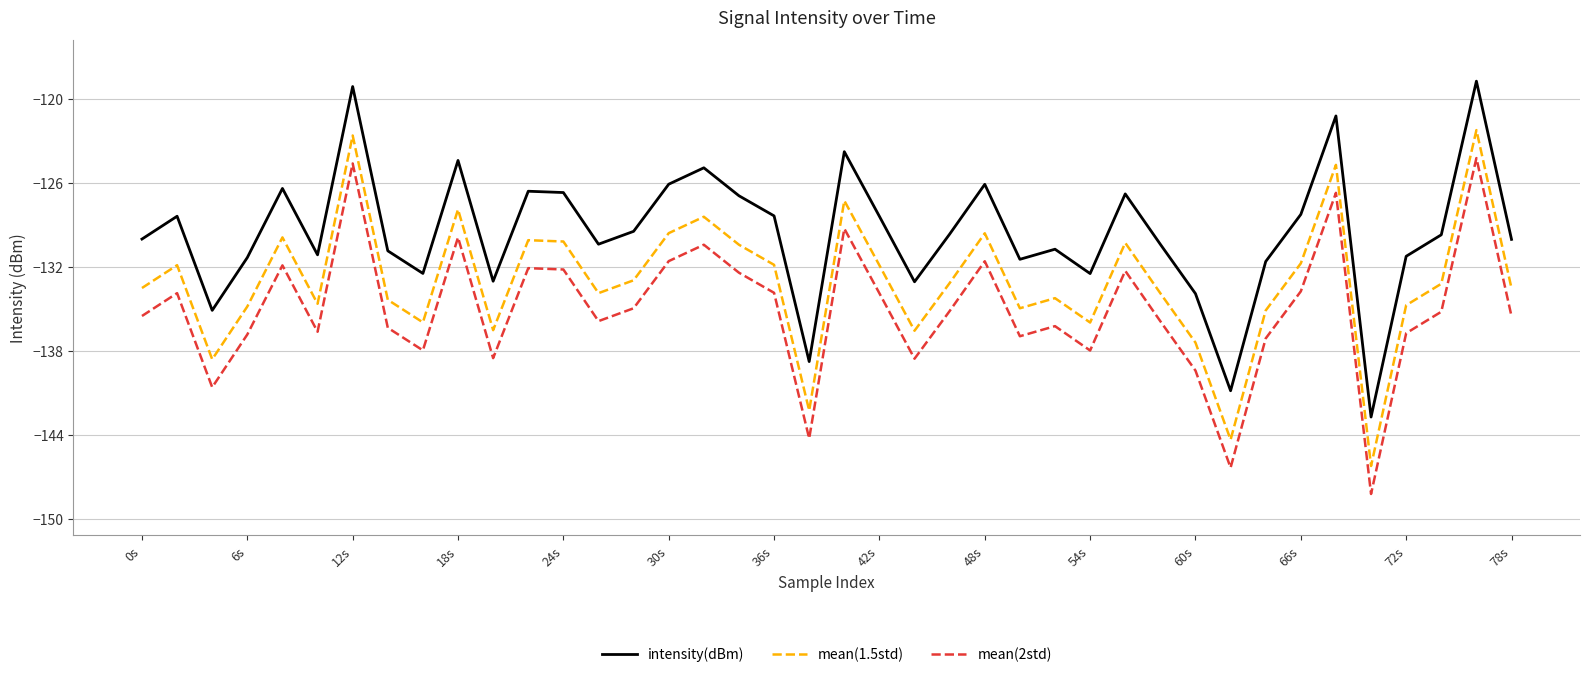

What are all the series names shown in the legend?

intensity(dBm), mean(1.5std), mean(2std)